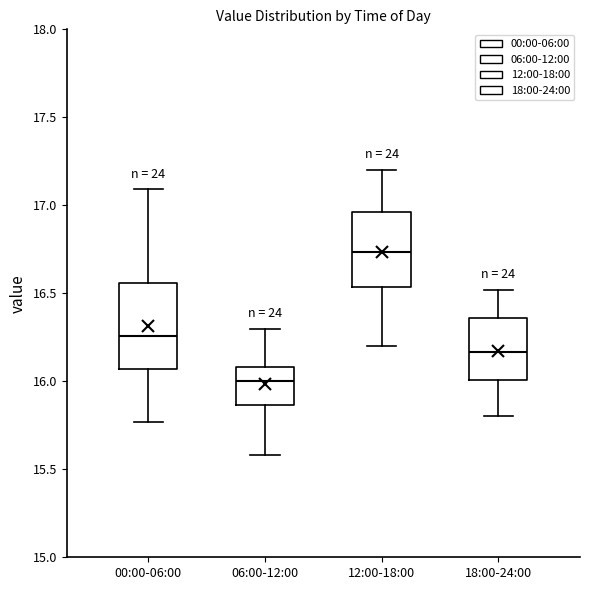

Reading left to right, transcribe this box plot: for each box, give where its median line is, the range the box spans, and where its two whiskers end, as read against the y-axis. The values are not printed on the chart, so give them approximately, as read against the axis.

00:00-06:00: median 16.25, box 16.05 to 16.55, whiskers 15.75 to 17.10
06:00-12:00: median 16.00, box 15.85 to 16.10, whiskers 15.60 to 16.30
12:00-18:00: median 16.75, box 16.55 to 16.95, whiskers 16.20 to 17.20
18:00-24:00: median 16.15, box 16.00 to 16.35, whiskers 15.80 to 16.50